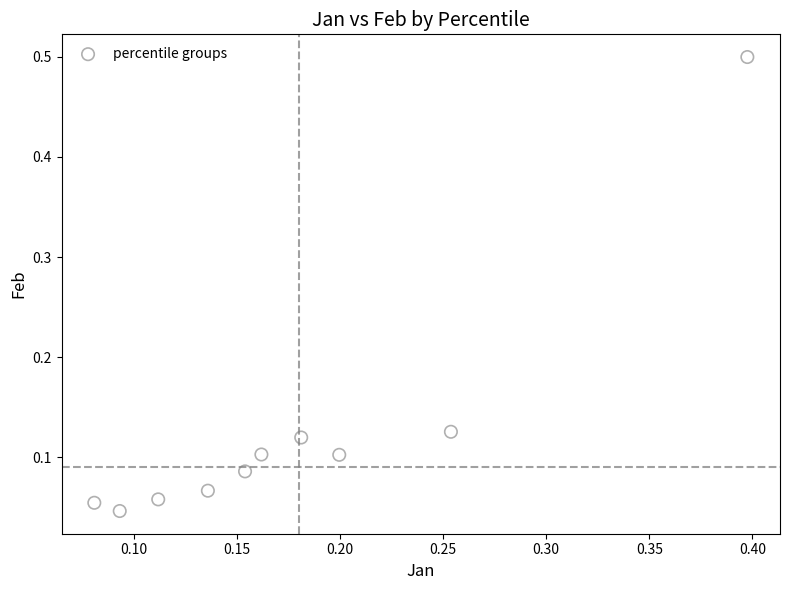

What is the range of X values (max minus min)?

0.3